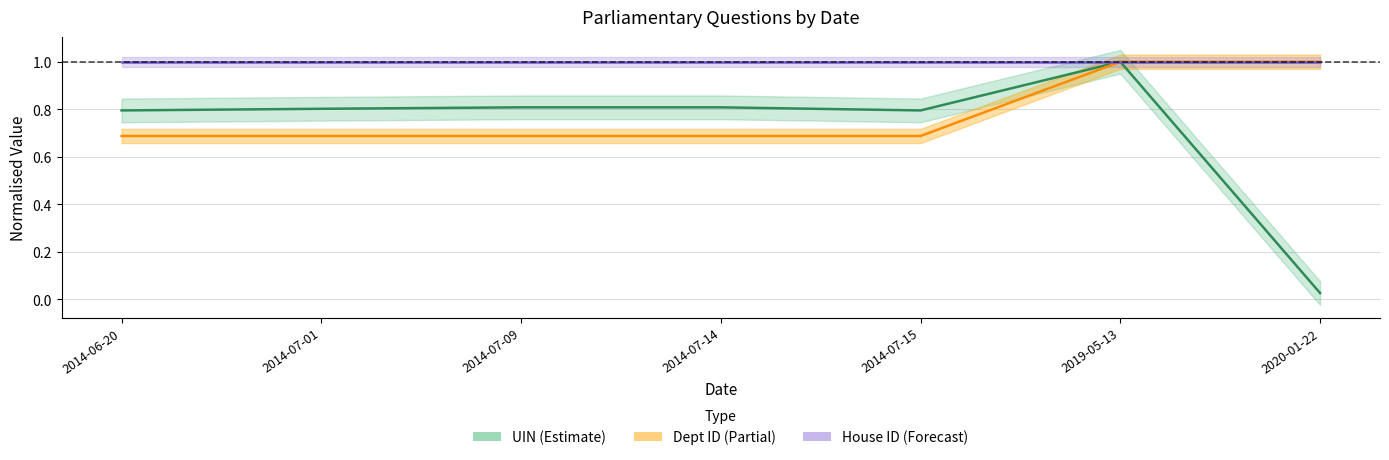

What is the total value across all series at 2014-07-01?

1.5